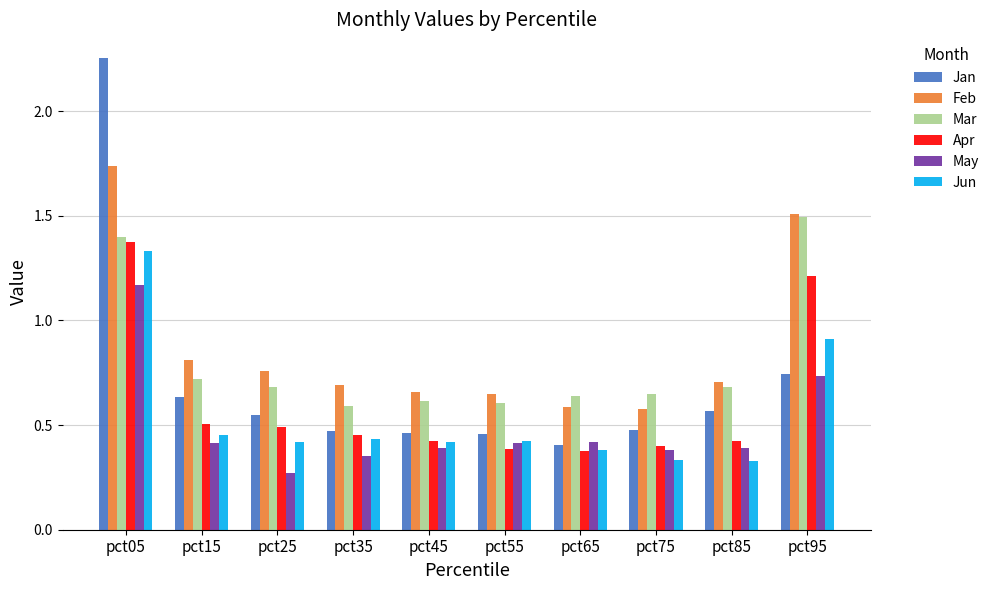

How many bars are there in each group?

6